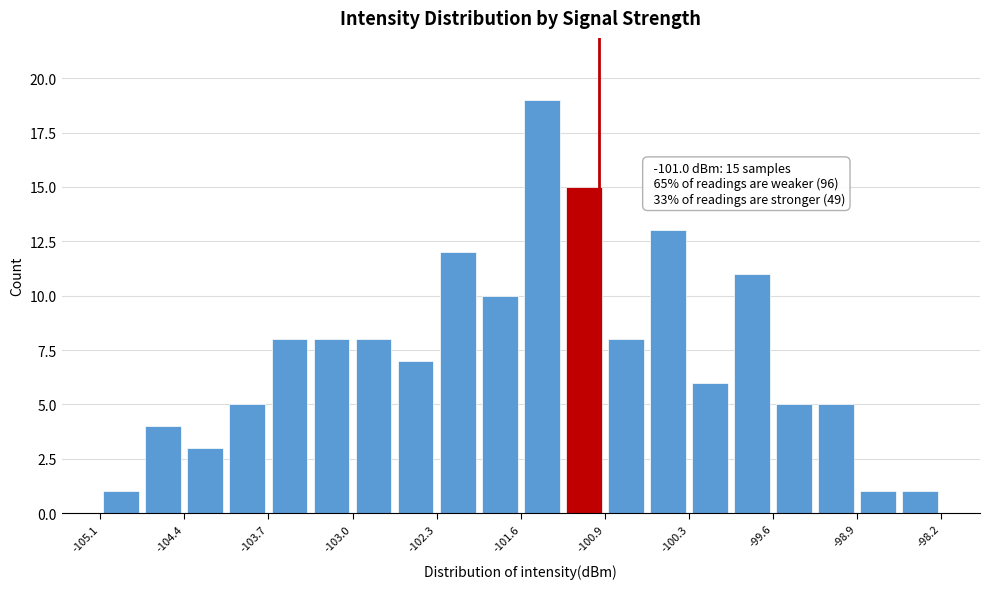

Around what value on the x-axis is the tallest bar? Give the approximate position of its centre, as read against the axis.

-101.5